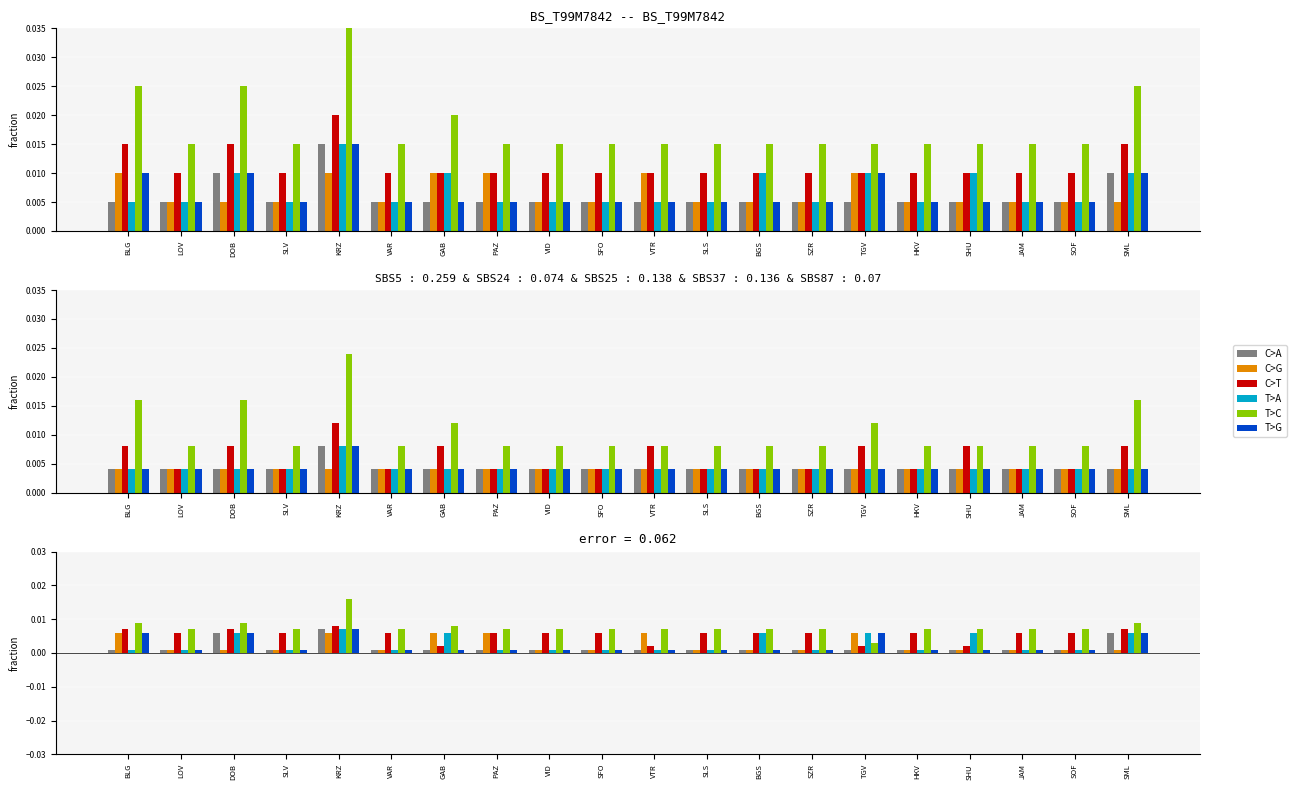

Which series has the largest range (max minus min)?

T>C